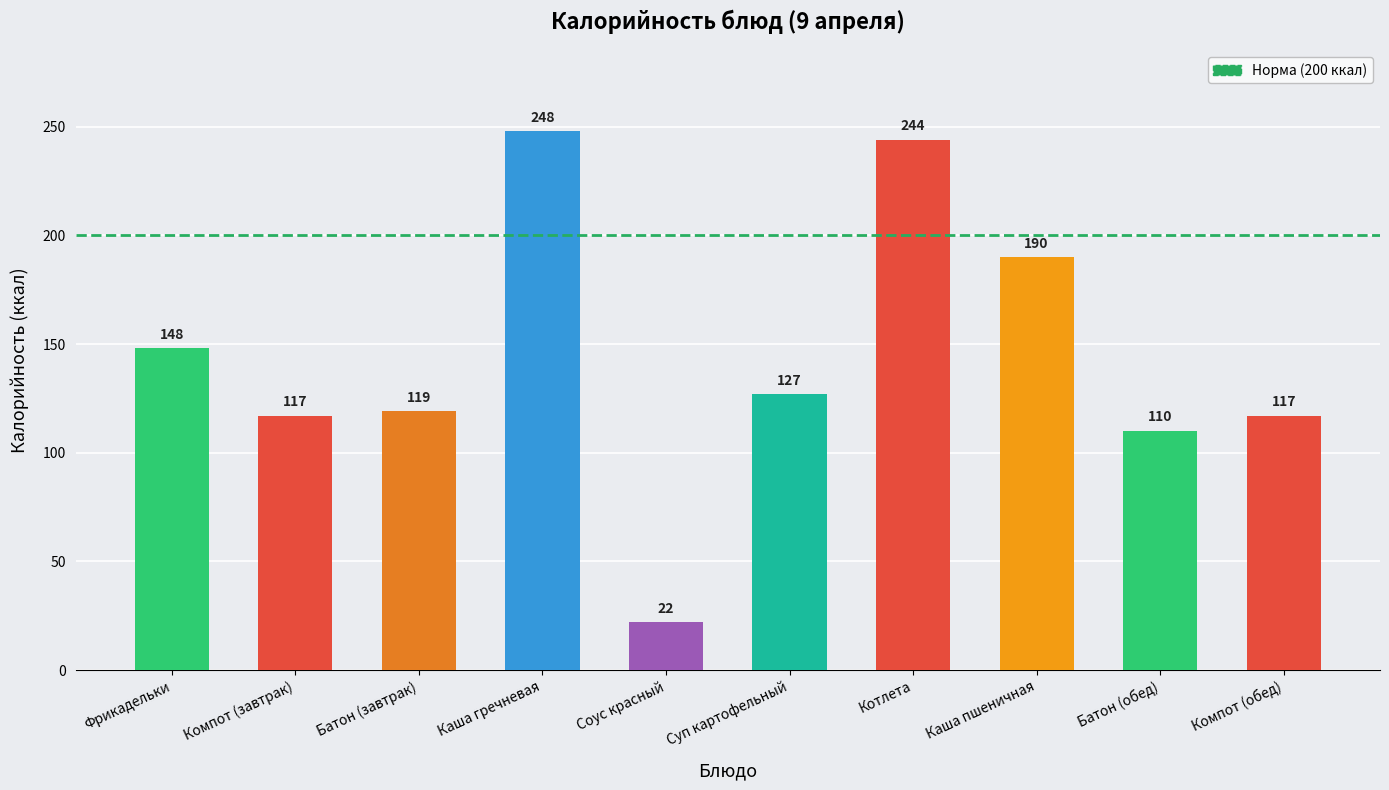

What is the value of the 10th bar from the left?

117